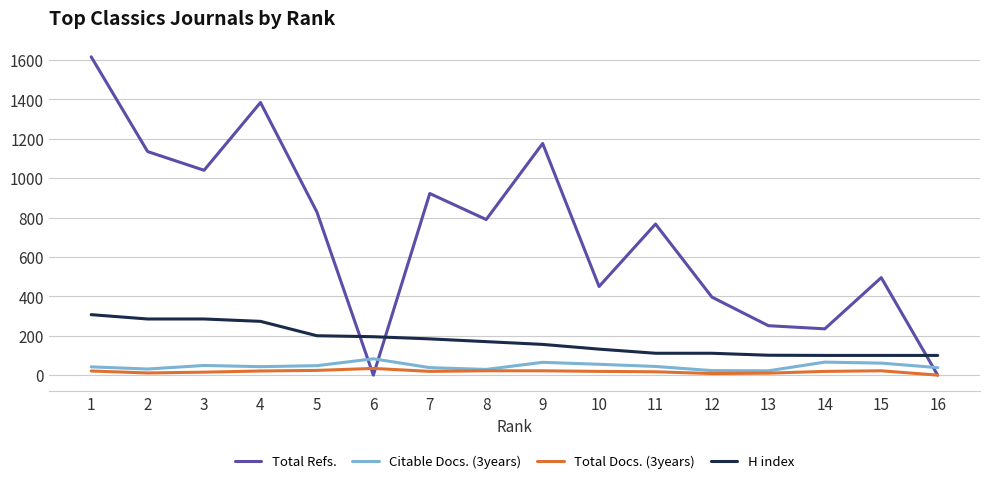

Which series has the widest spread of values?

Total Refs.